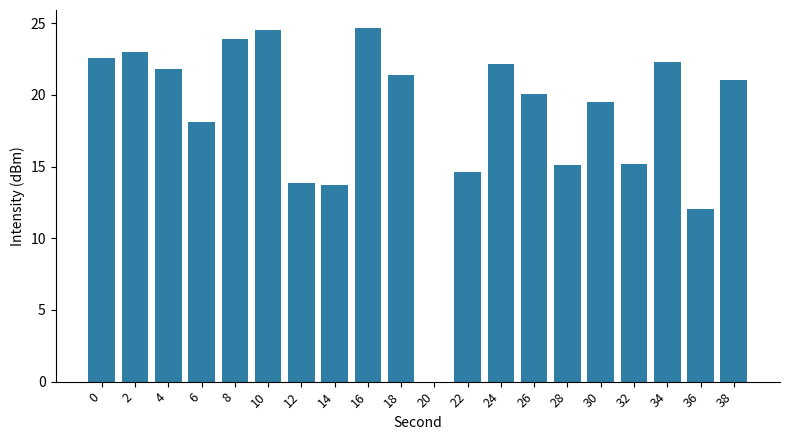

Is it true that the value at 34 is 31.3?

False